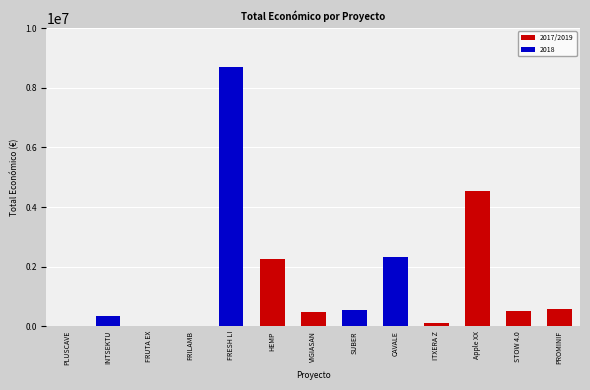

True or false: the data shows 99981 at ITXERA Z.

True